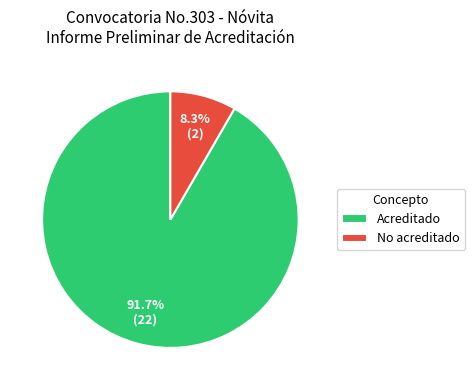

What percentage is NOT represented by No acreditado?

91.7%